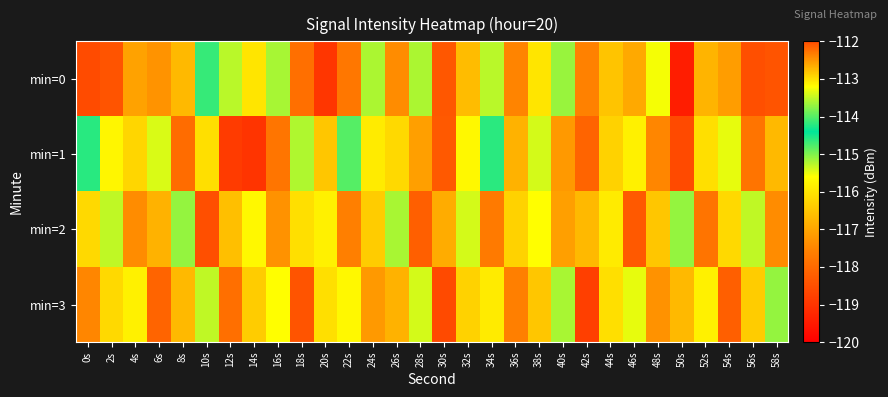

Rank the series by their average value, from highest to lowest.

min=1, min=2, min=3, min=0